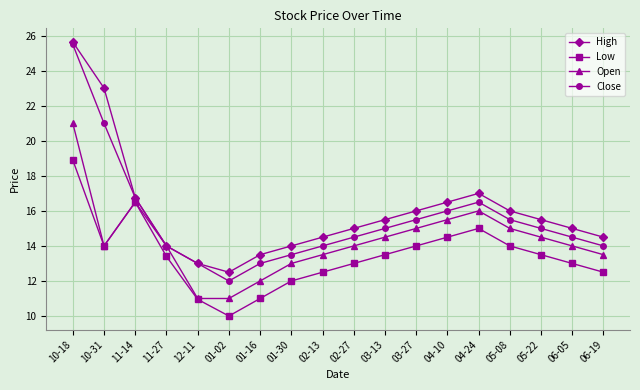

Count the number of data series in this chart.

4